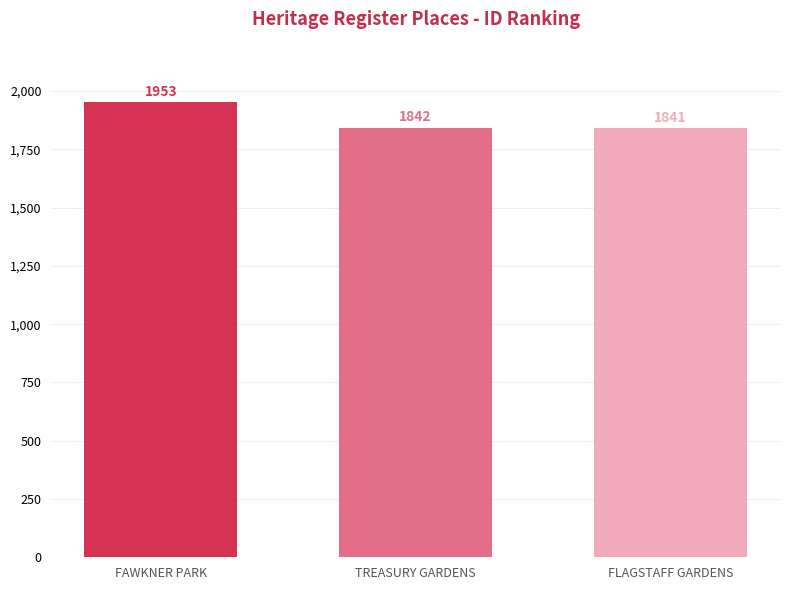

What is the ratio of the value at TREASURY GARDENS to the value at FLAGSTAFF GARDENS?

1.0